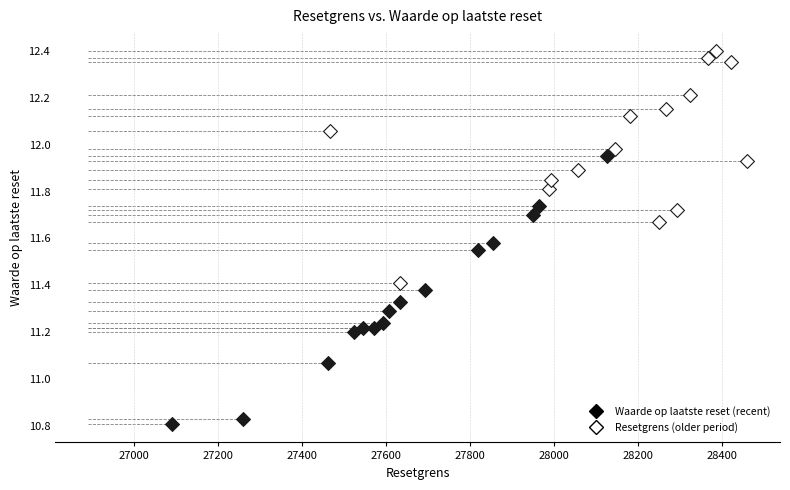

Which series has the widest spread of Y values?

Waarde op laatste reset (recent)